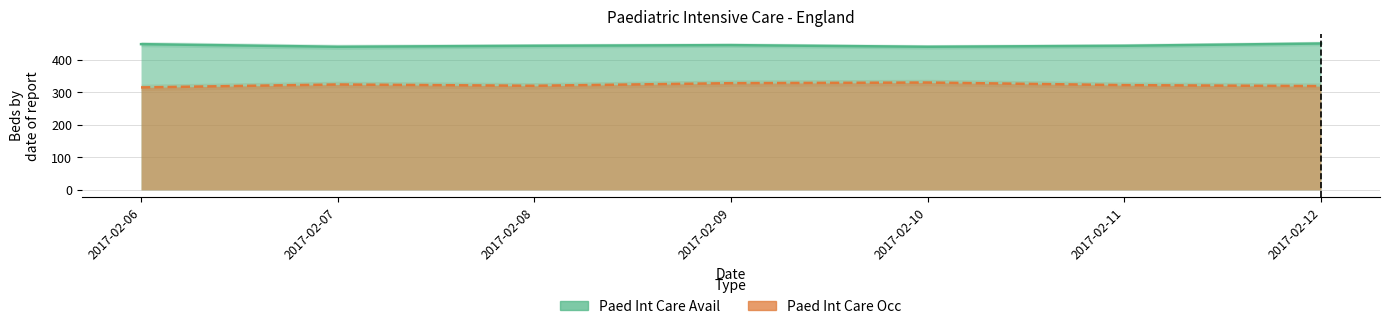

The Paed Int Care Avail series shows 619 at 2017-02-11. True or false?

False